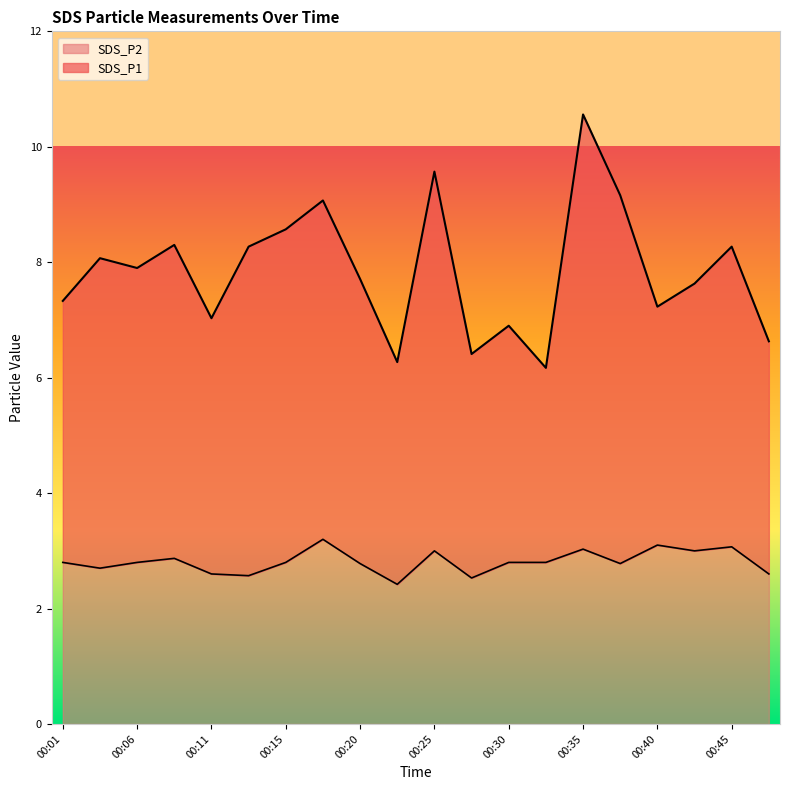

What is the minimum value shown in the chart?

2.4